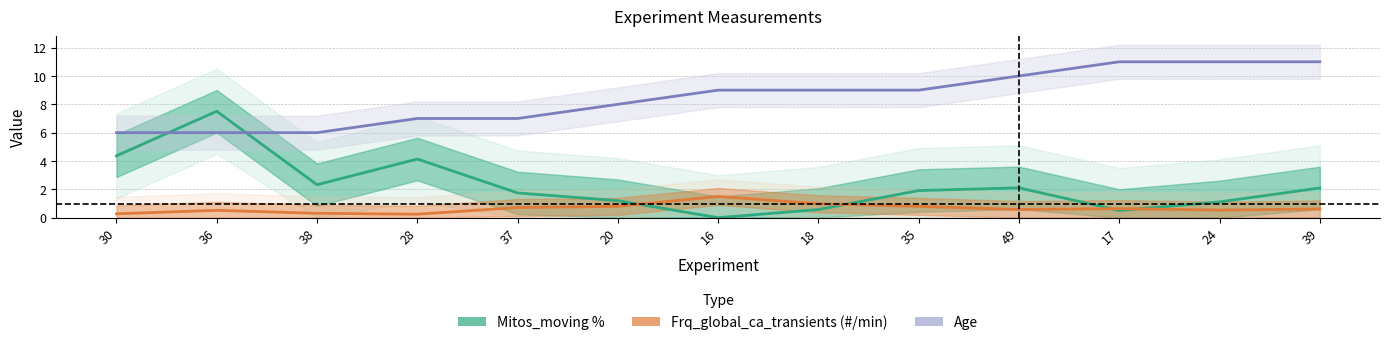

Between which two adjacent categories do Age and Mitos_moving % first intersect?

30 and 36